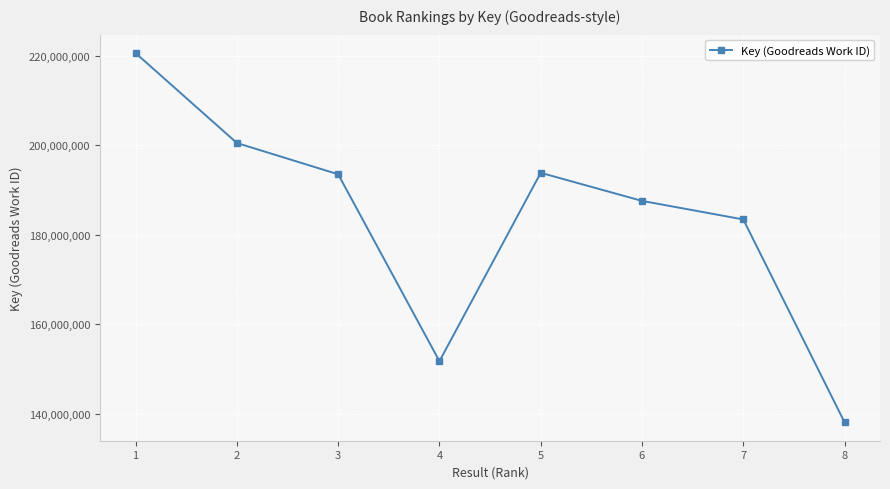

Is this an area chart (filled region under the line)?

No